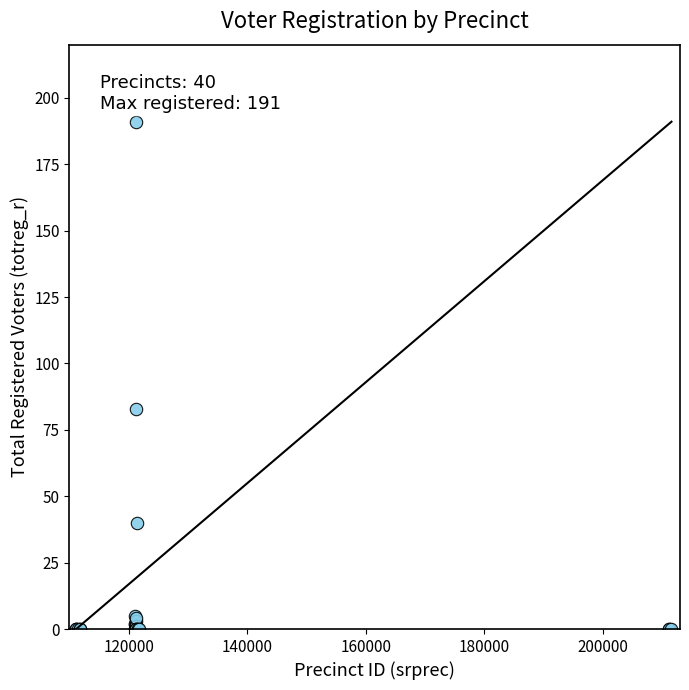

What Y value in the scatter plot is closest to 95?

83